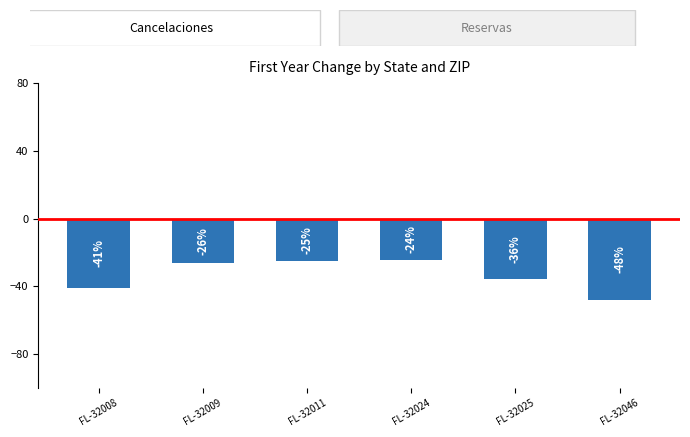

What is the change in value from FL-32011 to FL-32025?

-10.5